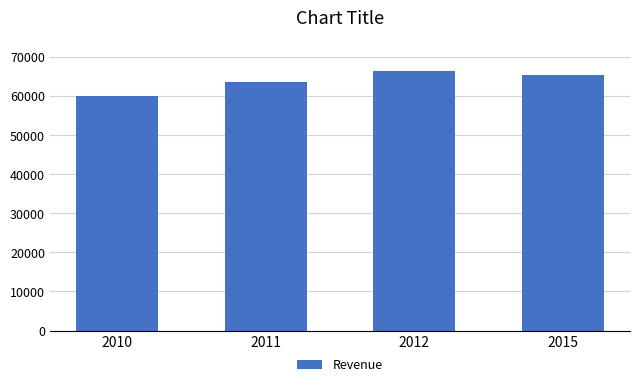

The value at 2015 is 65354. True or false?

True